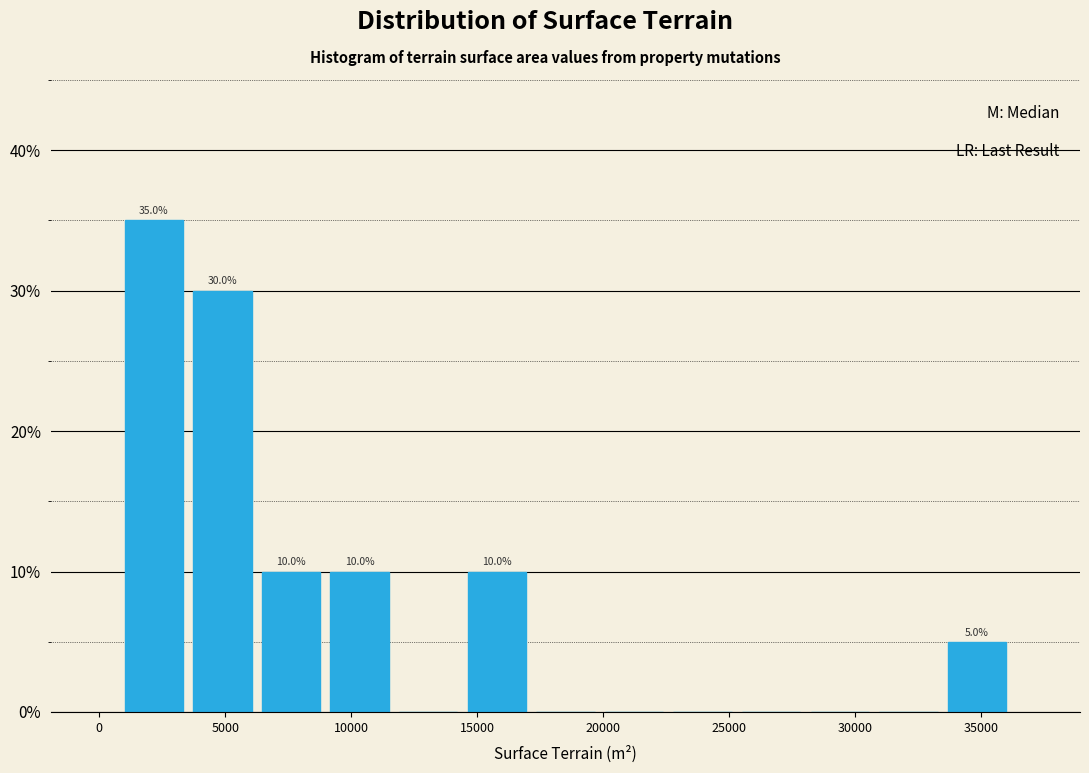

Over which range of the x-axis is the bar tallest?

1000 to 3500